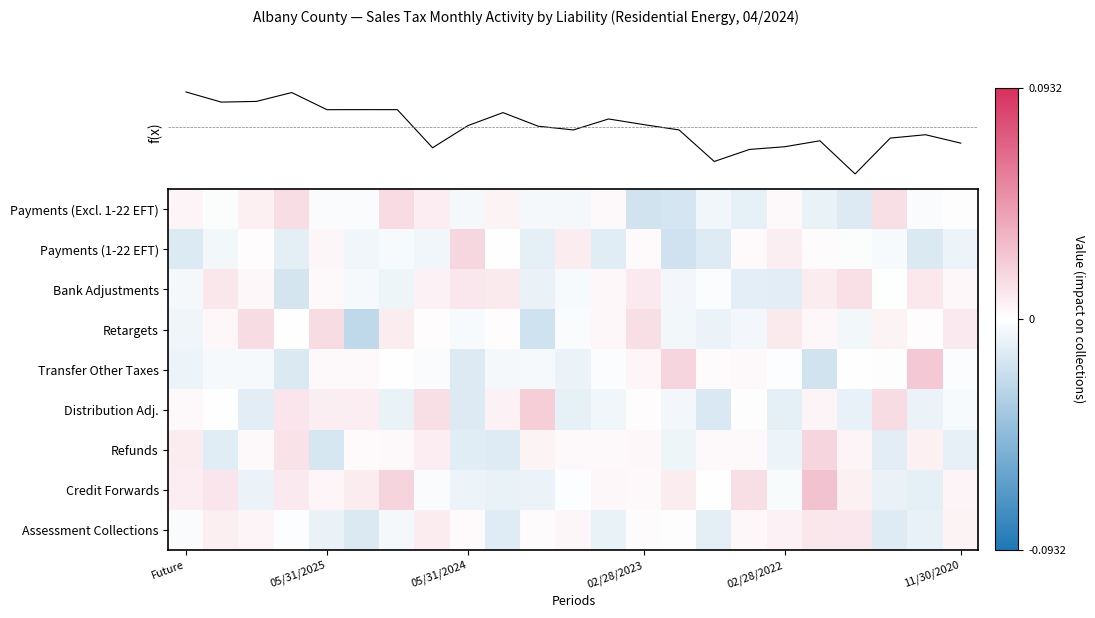

How many negative values does the Payments (1-22 EFT) series have?

15